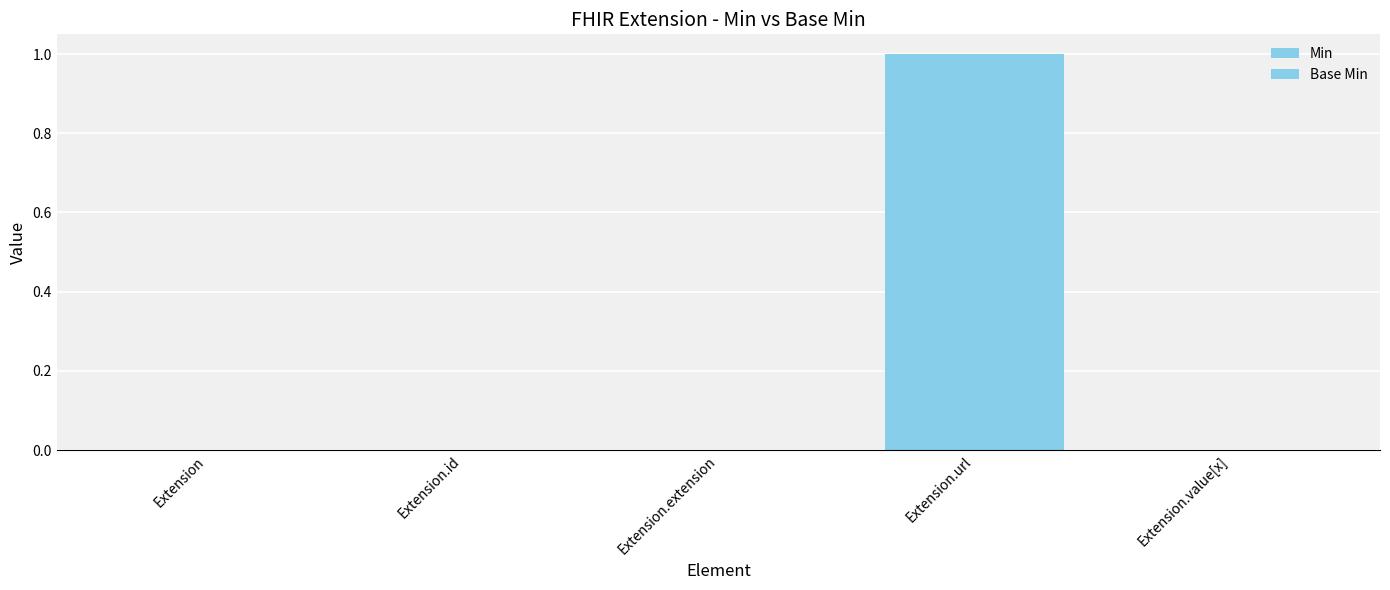

Are the bars grouped side by side (vs. stacked)?

Yes